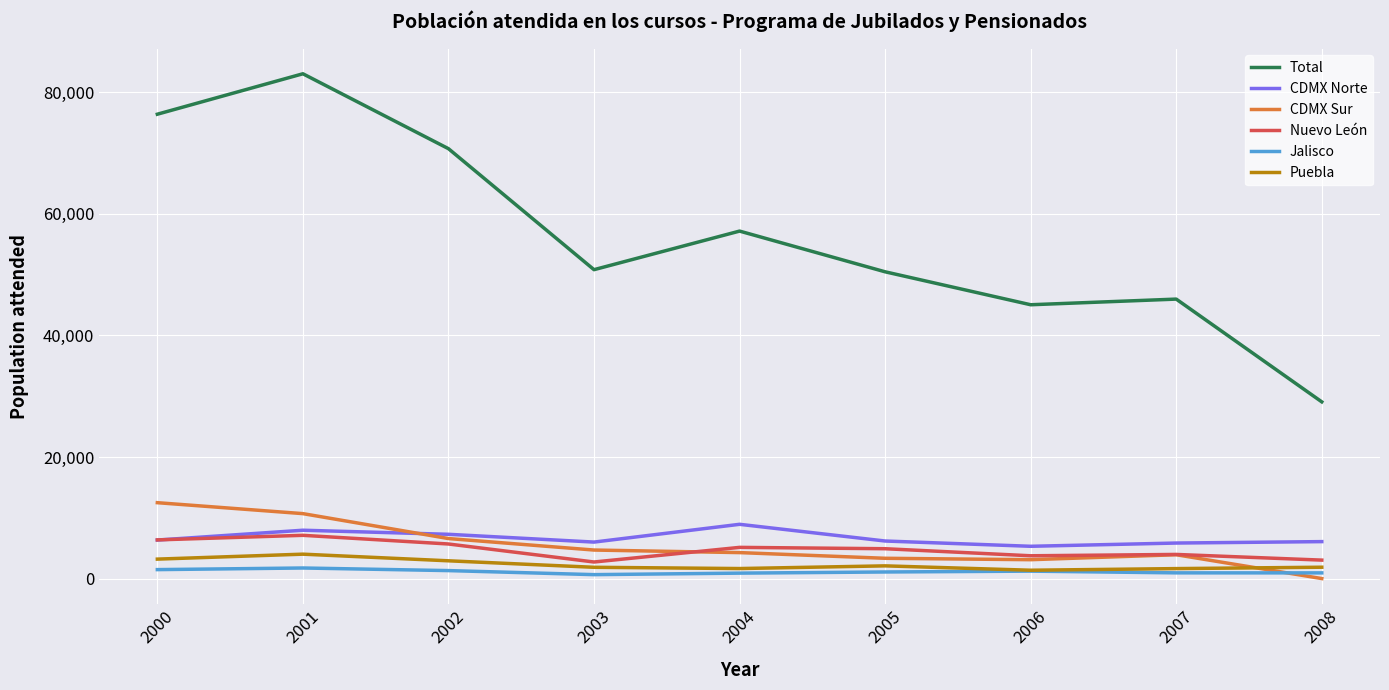

Which series has the largest range (max minus min)?

Total